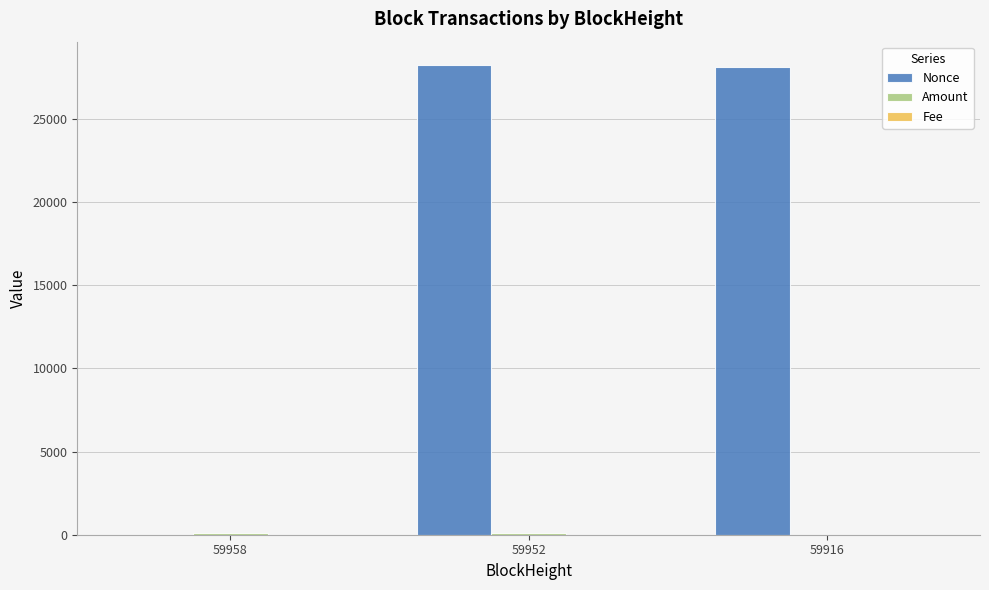

How many categories are shown in the chart?

3